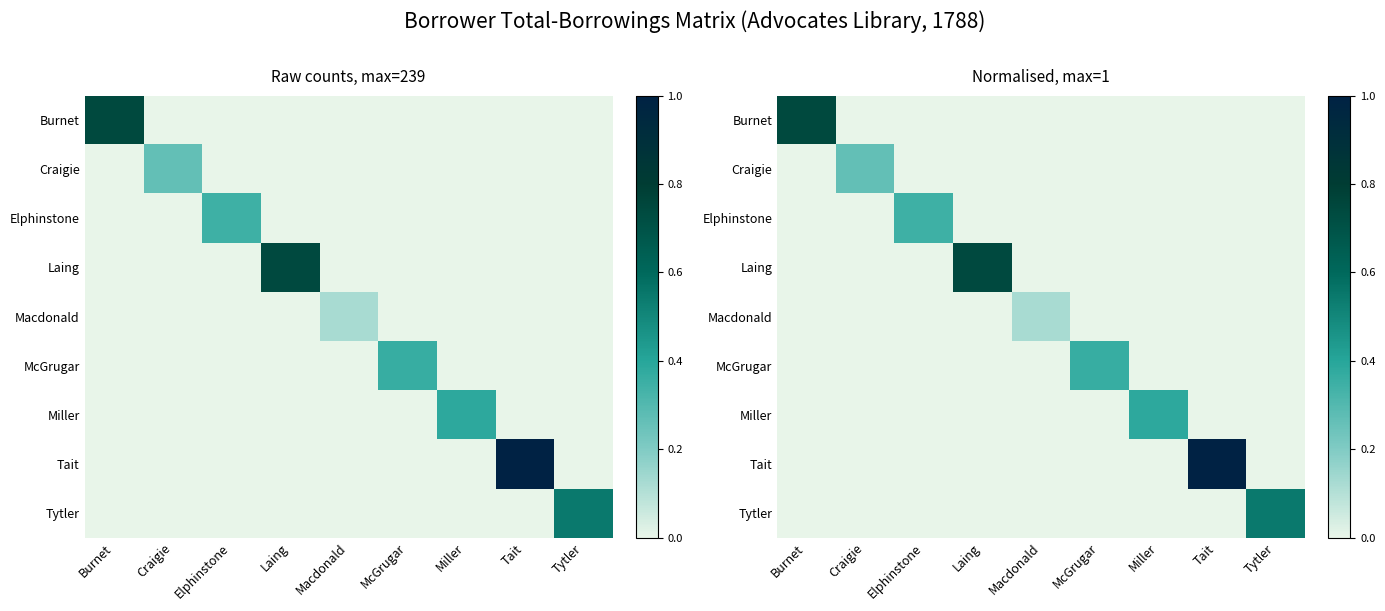

Which series has the widest spread of values?

Tait